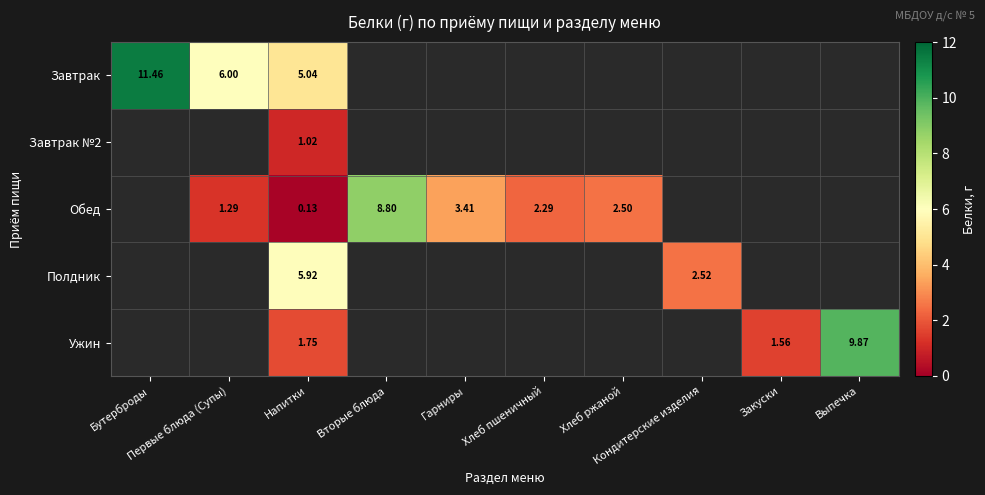

The value of Ужин at Гарниры is 0.0. True or false?

True